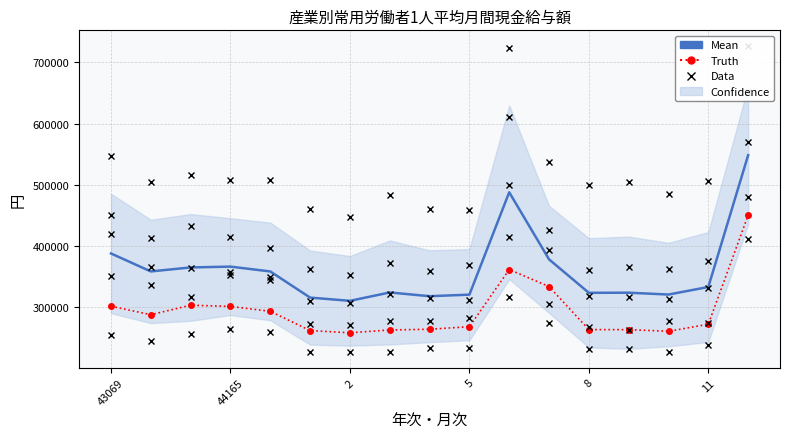

The 女(医療・福祉計) series shows 304517 at 7. True or false?

True